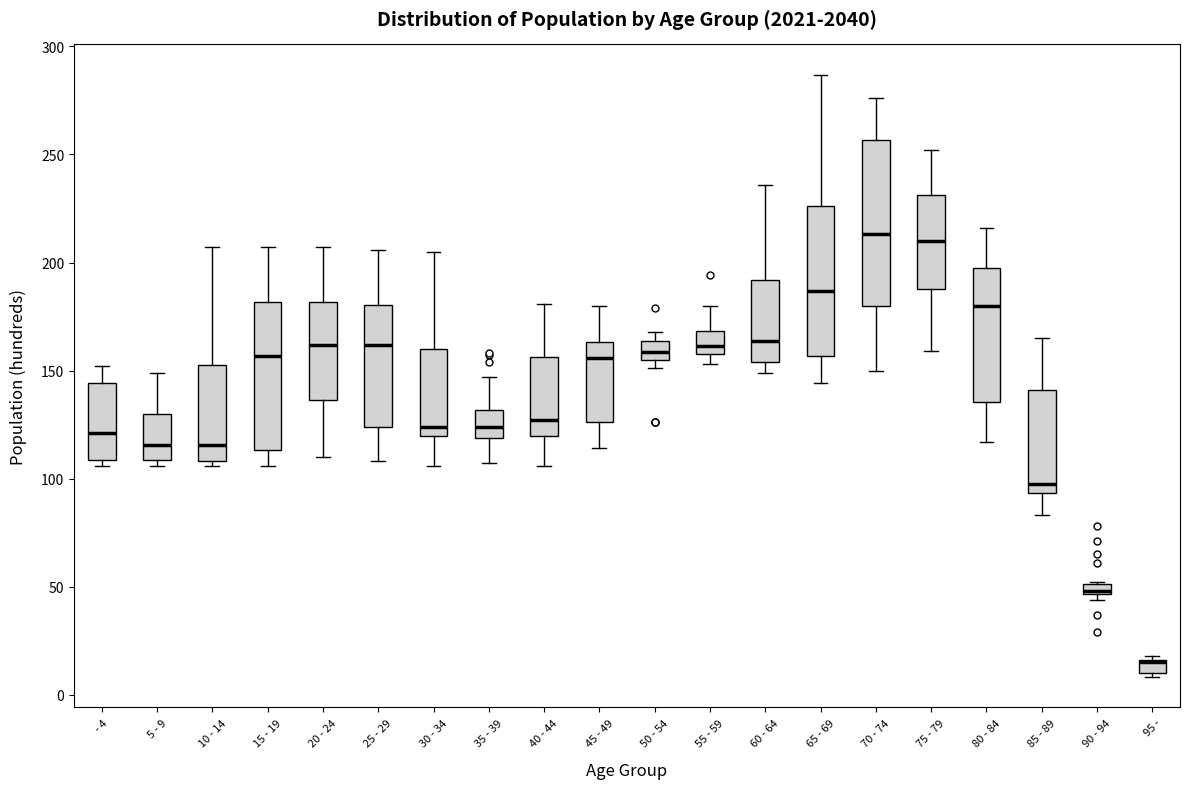

Where is the lower edge of the box for 80 - 84 on the y-axis? The values are not printed on the chart, so give them approximately, as read against the axis.

135